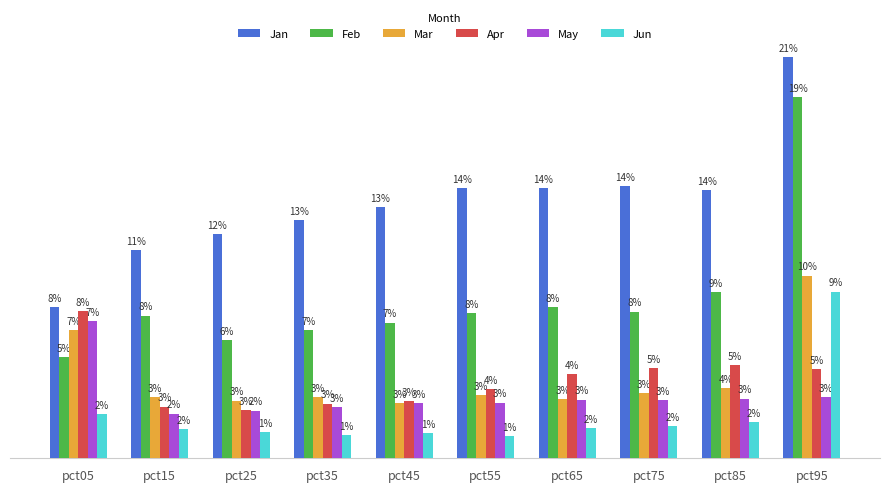

What are all the series names shown in the legend?

Jan, Feb, Mar, Apr, May, Jun